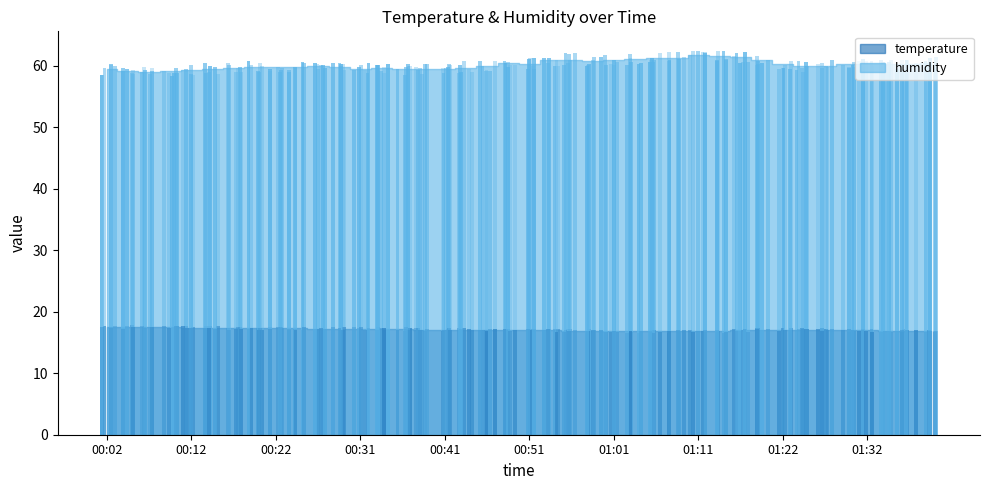

List the series in order of their overall mean, lowest first.

temperature, humidity